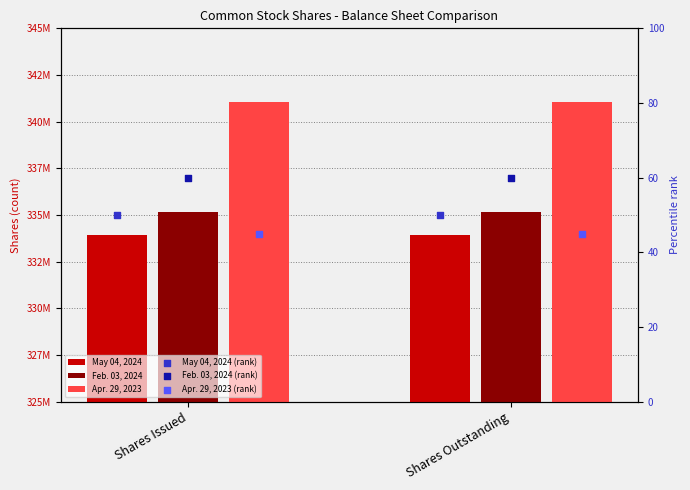

At how many categories does at least one series exceed 4894963?

2